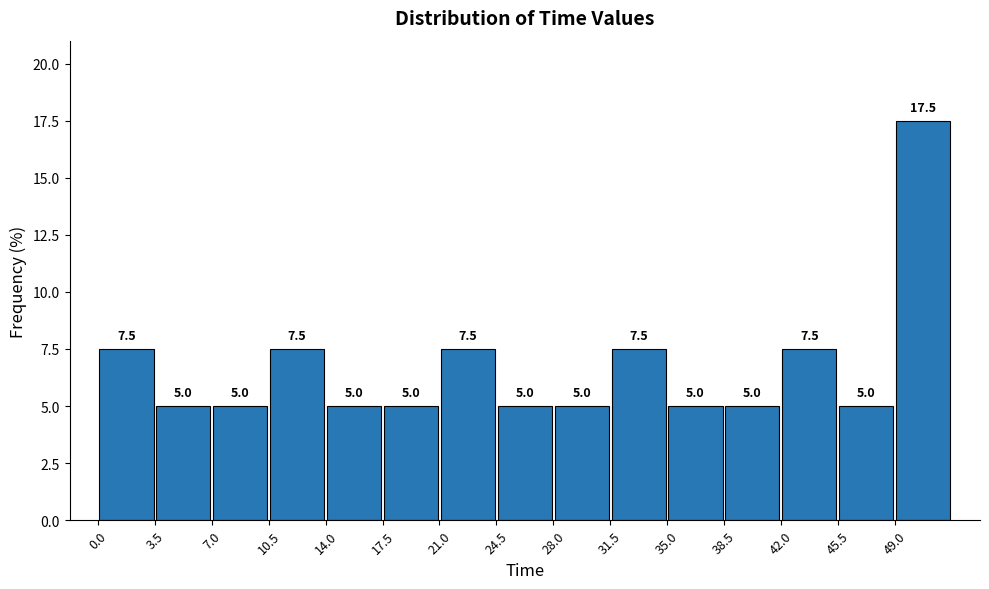

Reading left to right, transcribe this chart: for each bar, give the range it covers on the x-axis and its height.

0.0 to 3.5: 7.5
3.5 to 7.0: 5.0
7.0 to 10.5: 5.0
10.5 to 14.0: 7.5
14.0 to 17.5: 5.0
17.5 to 21.0: 5.0
21.0 to 24.5: 7.5
24.5 to 28.0: 5.0
28.0 to 31.5: 5.0
31.5 to 35.0: 7.5
35.0 to 38.5: 5.0
38.5 to 42.0: 5.0
42.0 to 45.5: 7.5
45.5 to 49.0: 5.0
49.0 to 52.5: 17.5